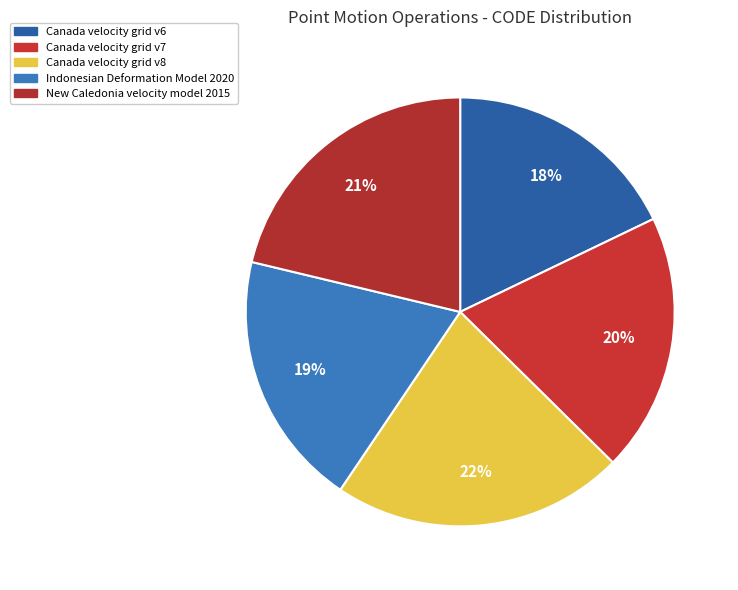

Is there a majority slice in this chart?

No